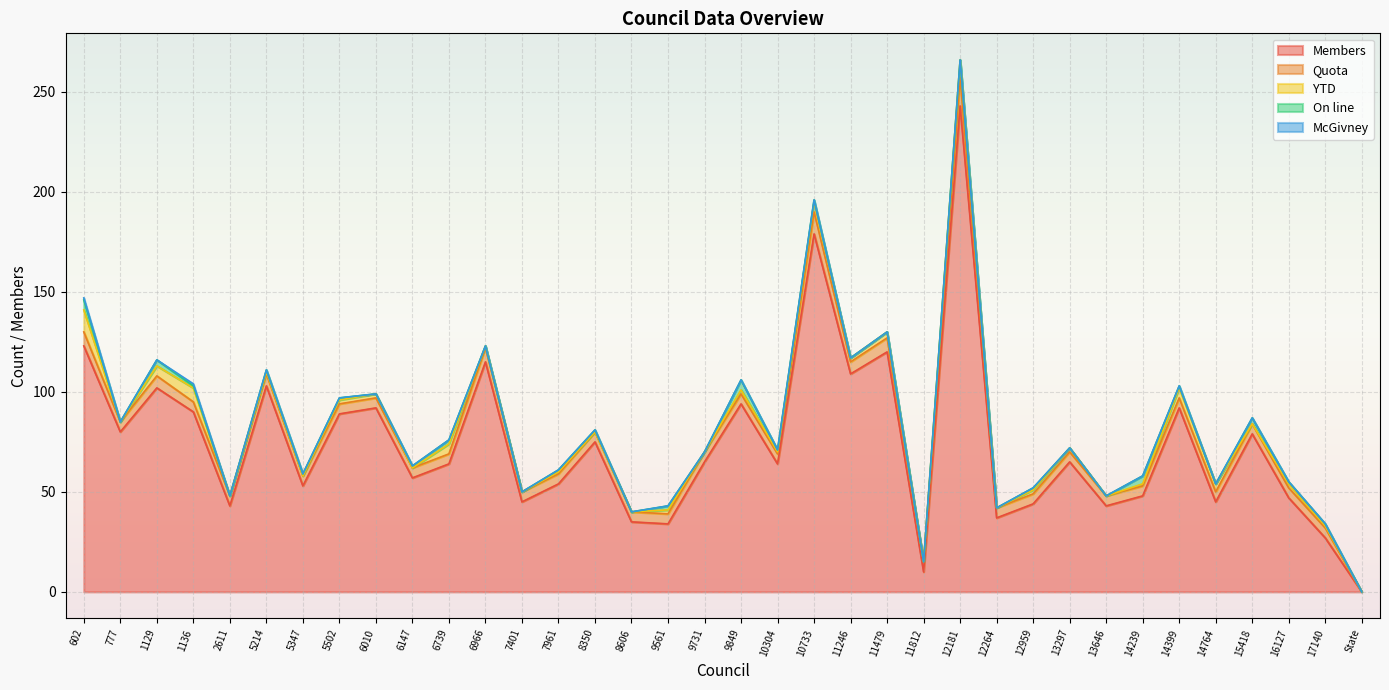

The On line series shows 3 at 12264. True or false?

False